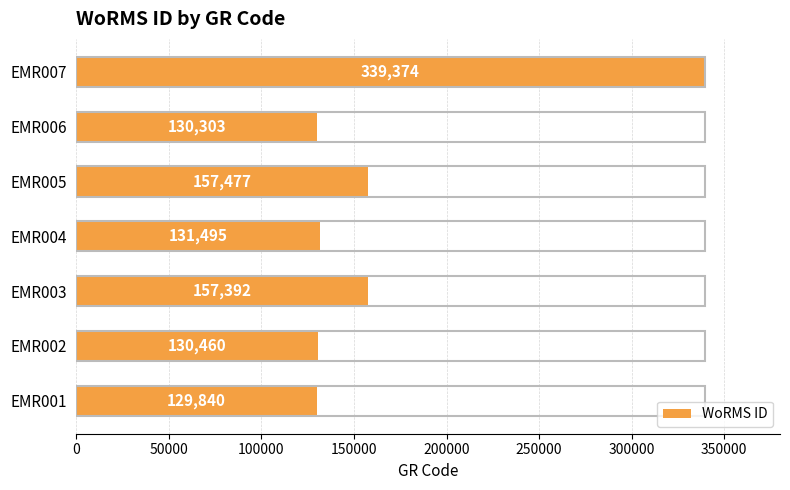

Rank the categories by value from lowest to highest.

EMR001, EMR006, EMR002, EMR004, EMR003, EMR005, EMR007